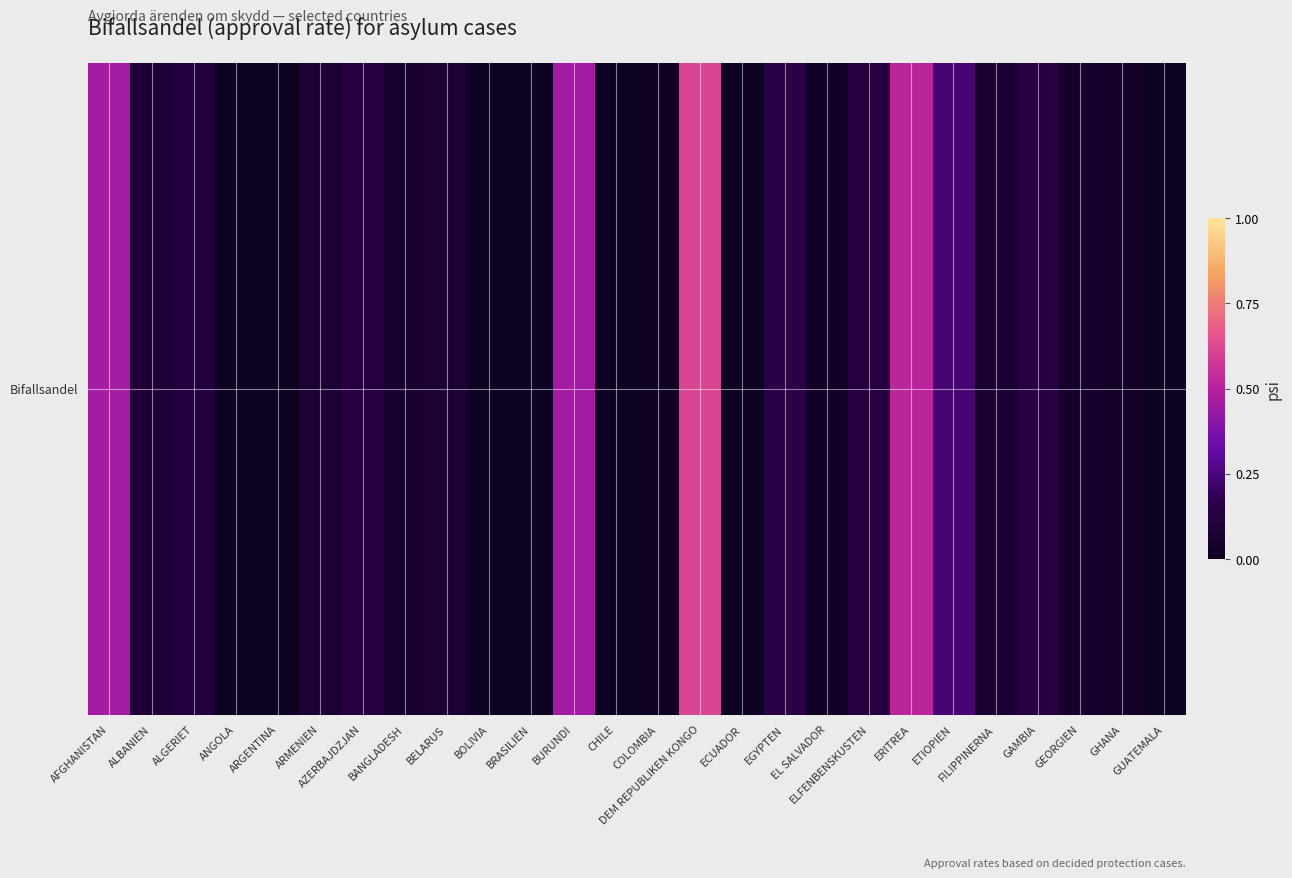

How many values exceed 0?

19